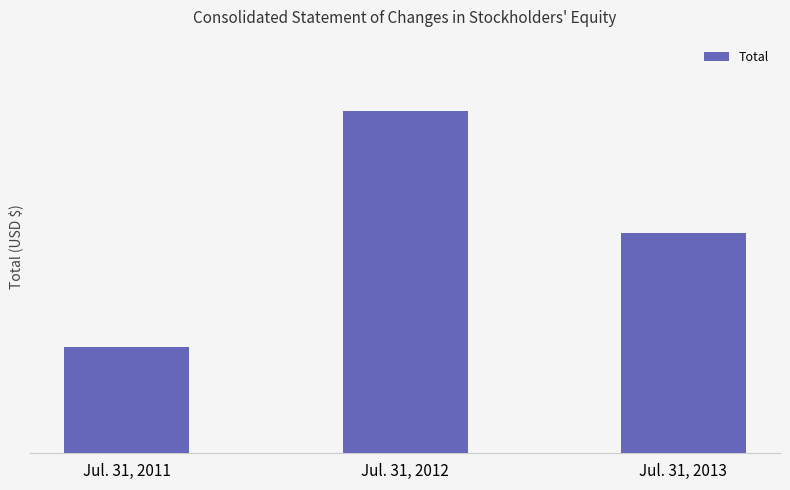

Does the chart contain stacked bars?

No